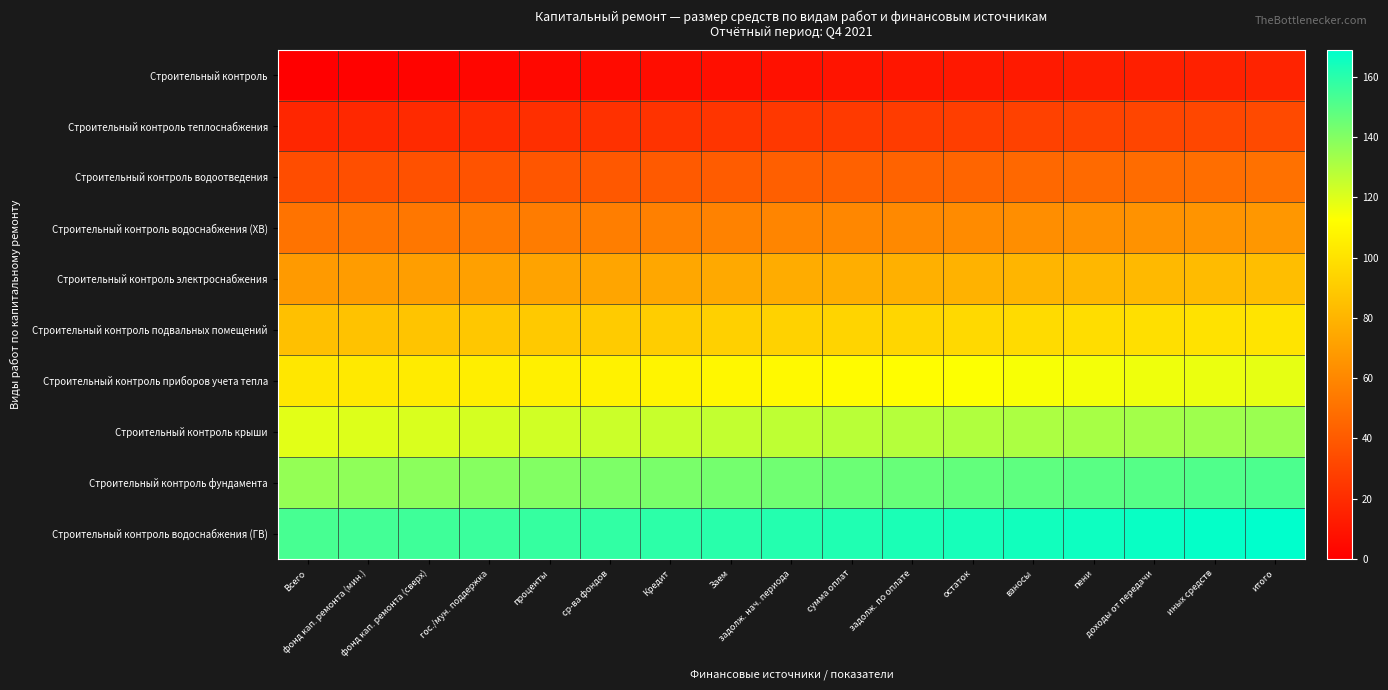

What is the greatest value displayed?

169